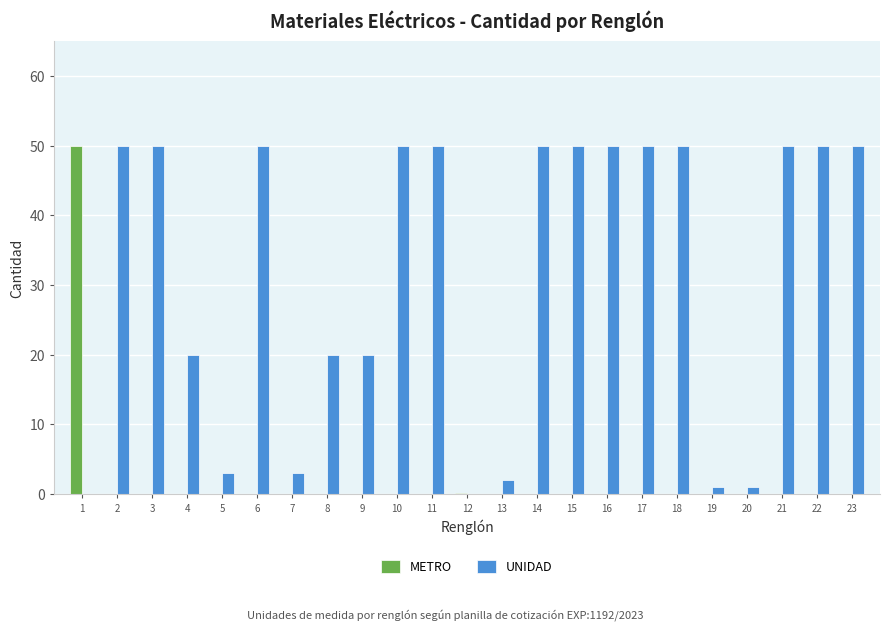

What is the sum of all UNIDAD values?

720.0